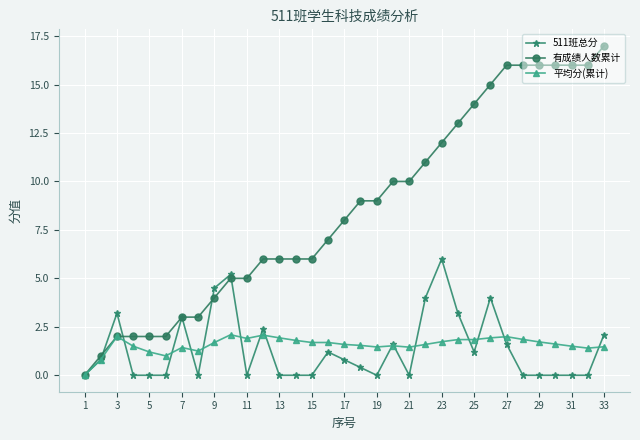

True or false: 511班总分 has more than 2 points higher than both neighbors.

True